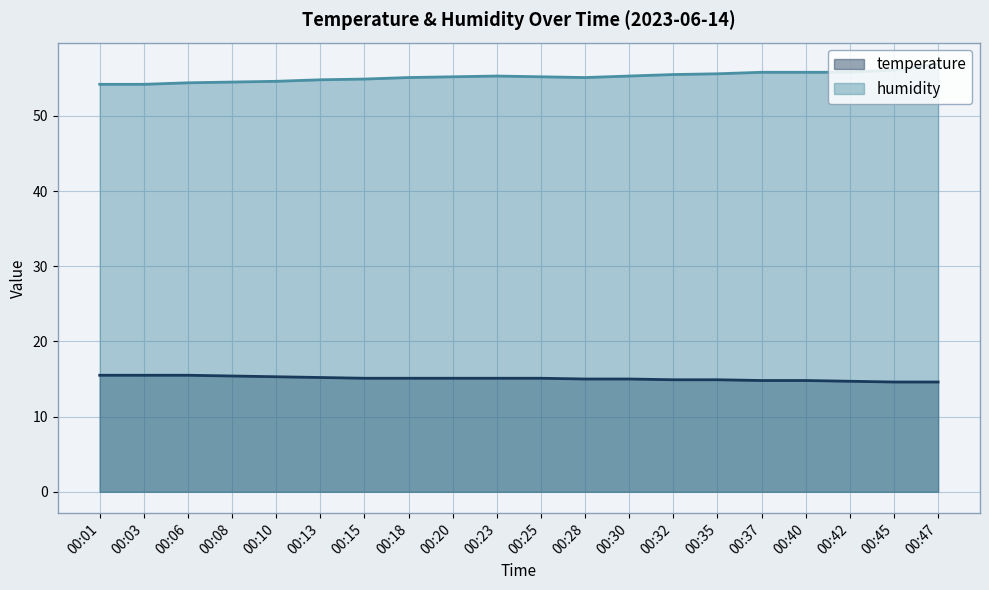

What is the lowest value of the temperature (line) series?

14.6